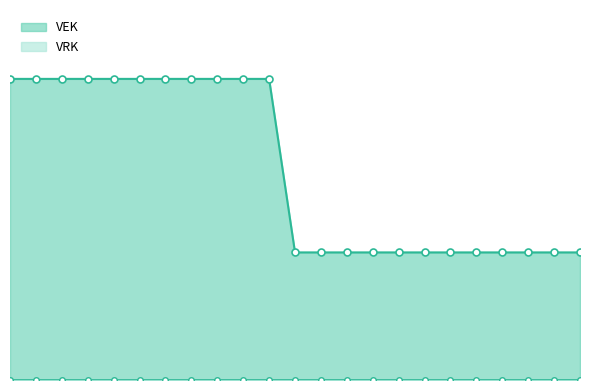

What is the sum of the VEK_line values at 0 and 20?

168